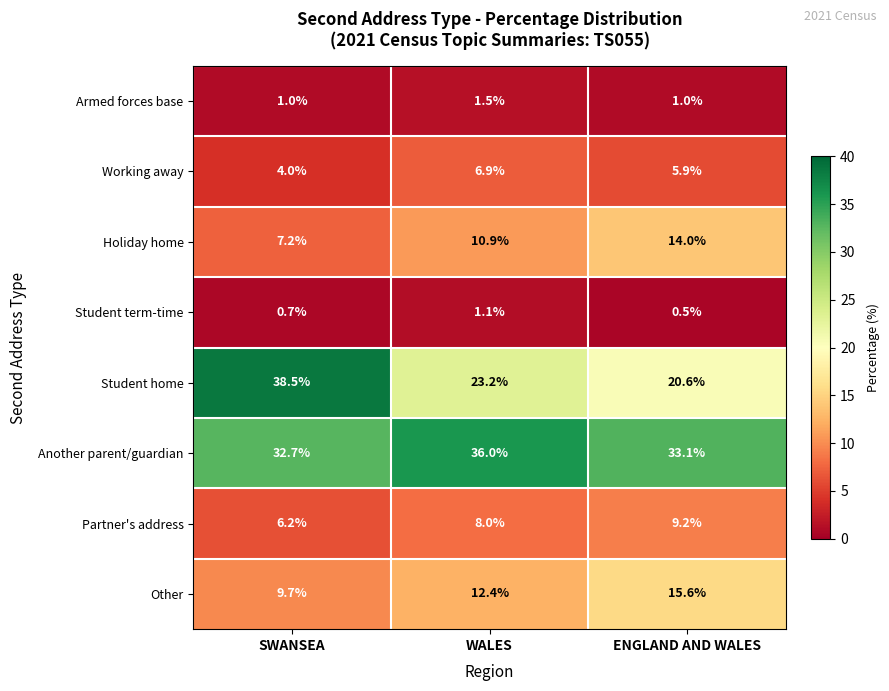

What is the difference between the Student term-time values at WALES and ENGLAND AND WALES?

0.6